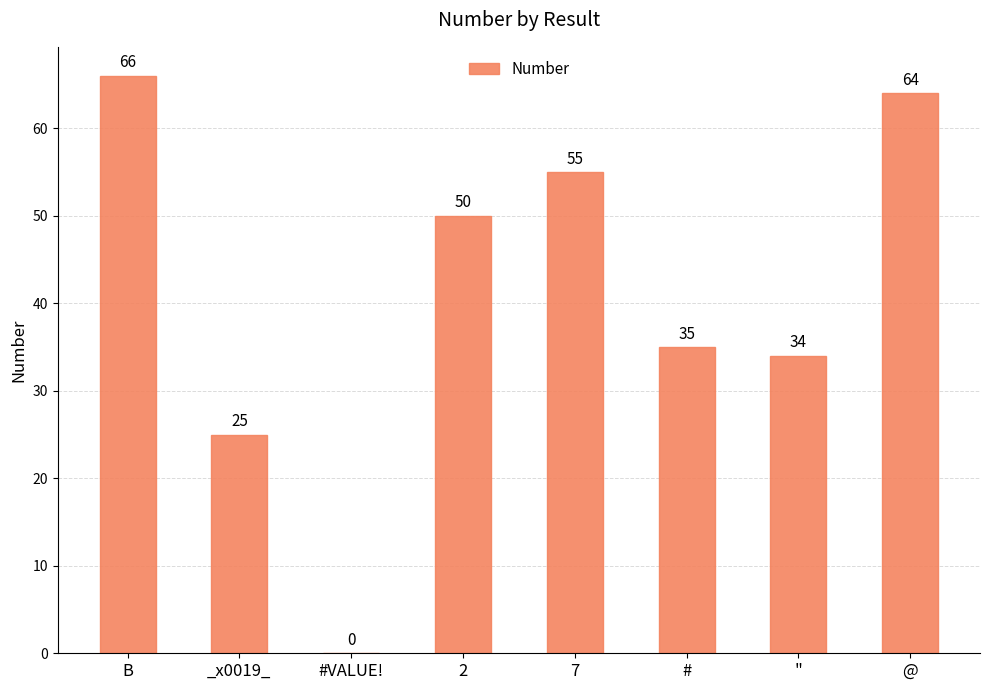

What is the difference between the values at #VALUE! and _x0019_?

25